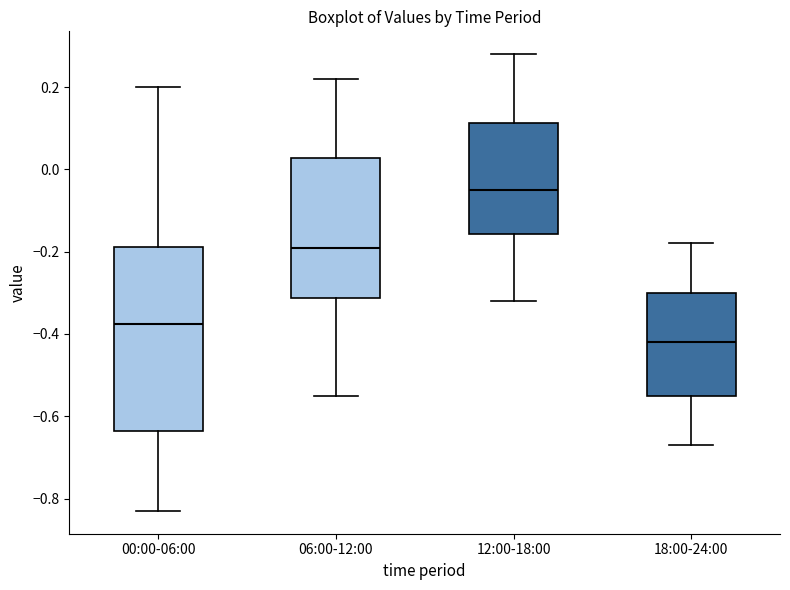

Which box is the tallest, from its lower edge to its upper edge?

00:00-06:00